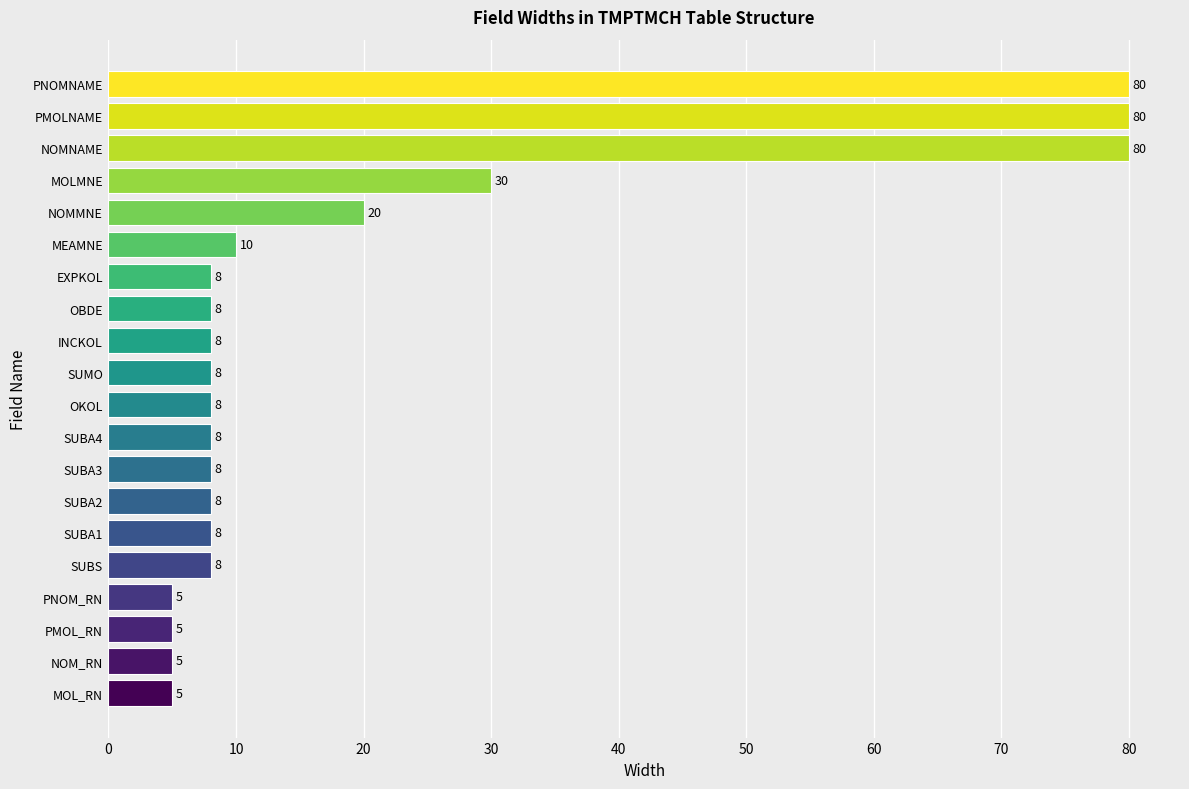

What is the change in value from OKOL to PNOMNAME?

+72